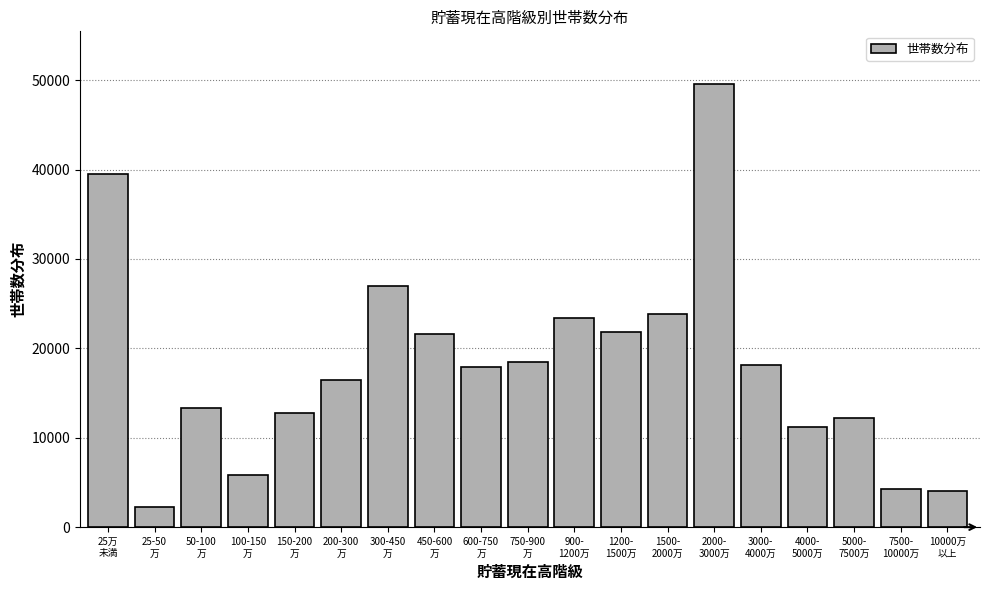

What is the value of the 19th bar from the left?

4056